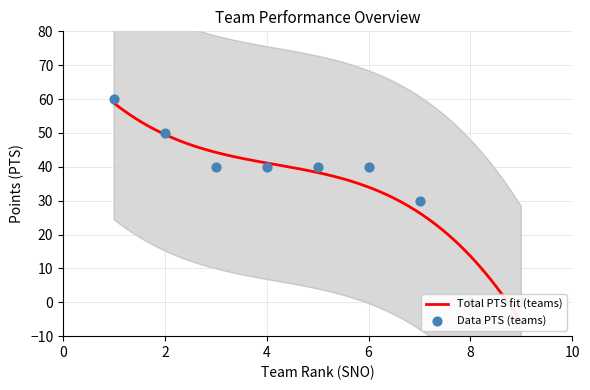

At which category is the sum across all series the highest?

1